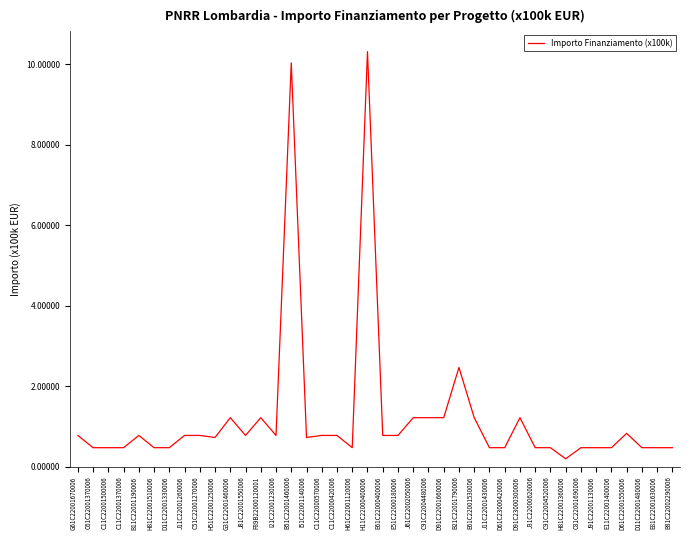

Reading left to right, transcribe all the data shown in this chart.

0.8	0.5	0.5	0.5	0.8	0.5	0.5	0.8	0.8	0.7	1.2	0.8	1.2	0.8	10.0	0.7	0.8	0.8	0.5	10.3	0.8	0.8	1.2	1.2	1.2	2.5	1.2	0.5	0.5	1.2	0.5	0.5	0.2	0.5	0.5	0.5	0.8	0.5	0.5	0.5